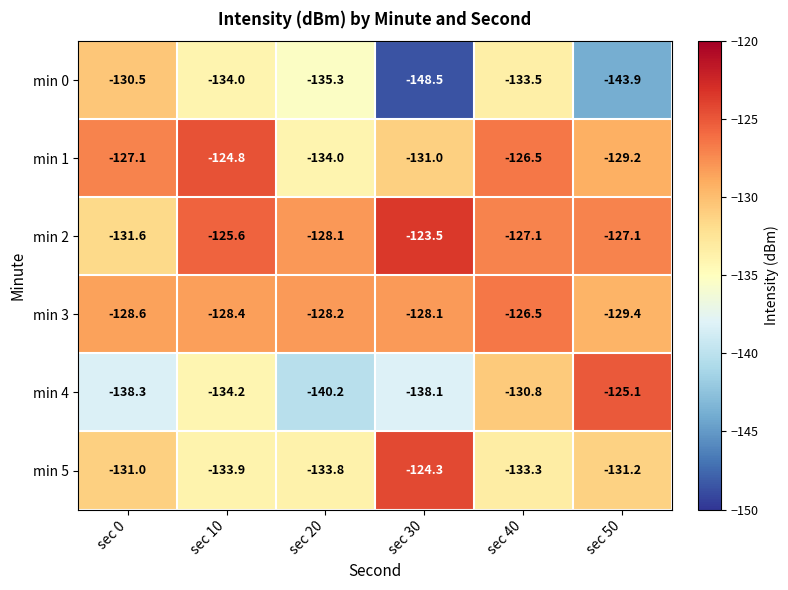

Which series has the widest spread of values?

min 0